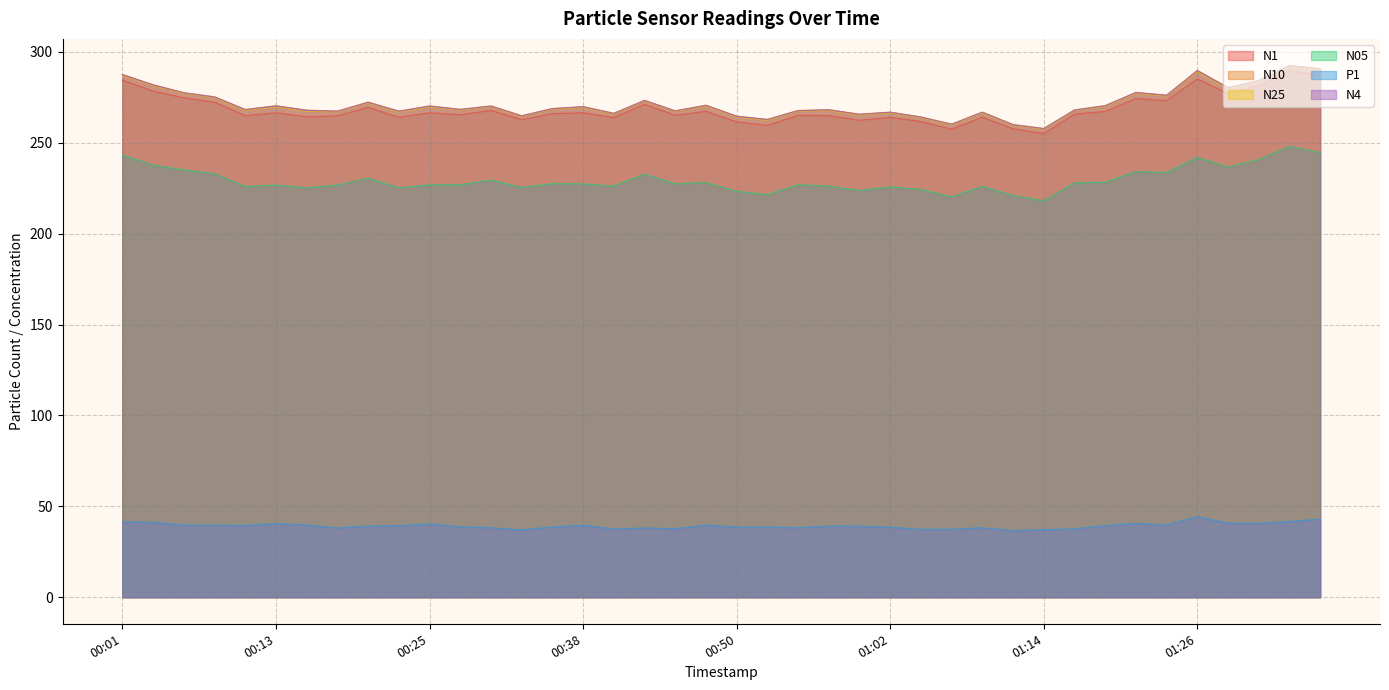

List the series in order of their peak value, highest first.

N10, N4, N25, N1, N05, P1